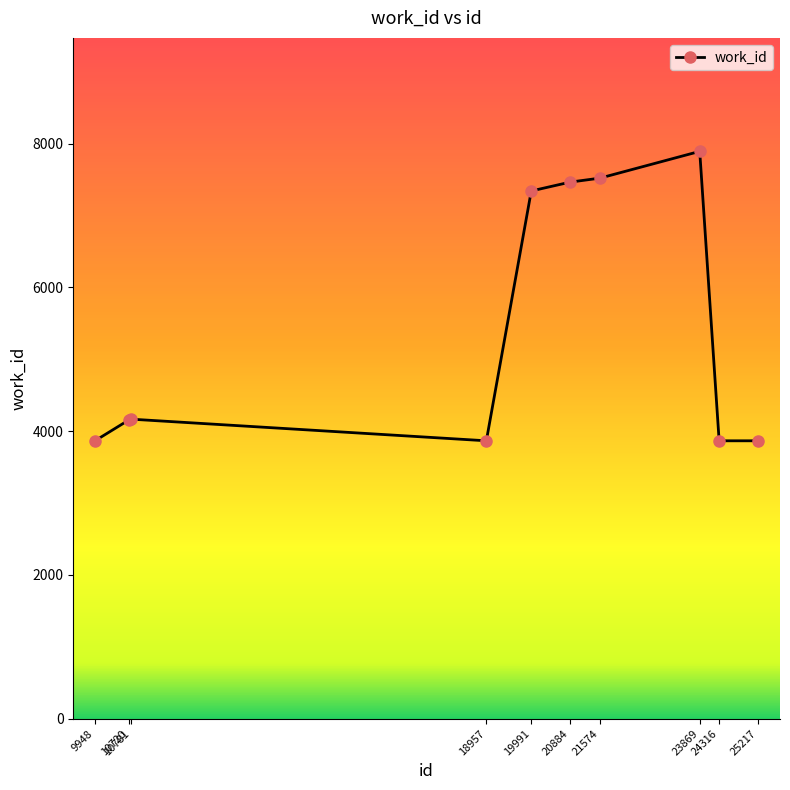

True or false: the data shows 12007 at 20884.

False